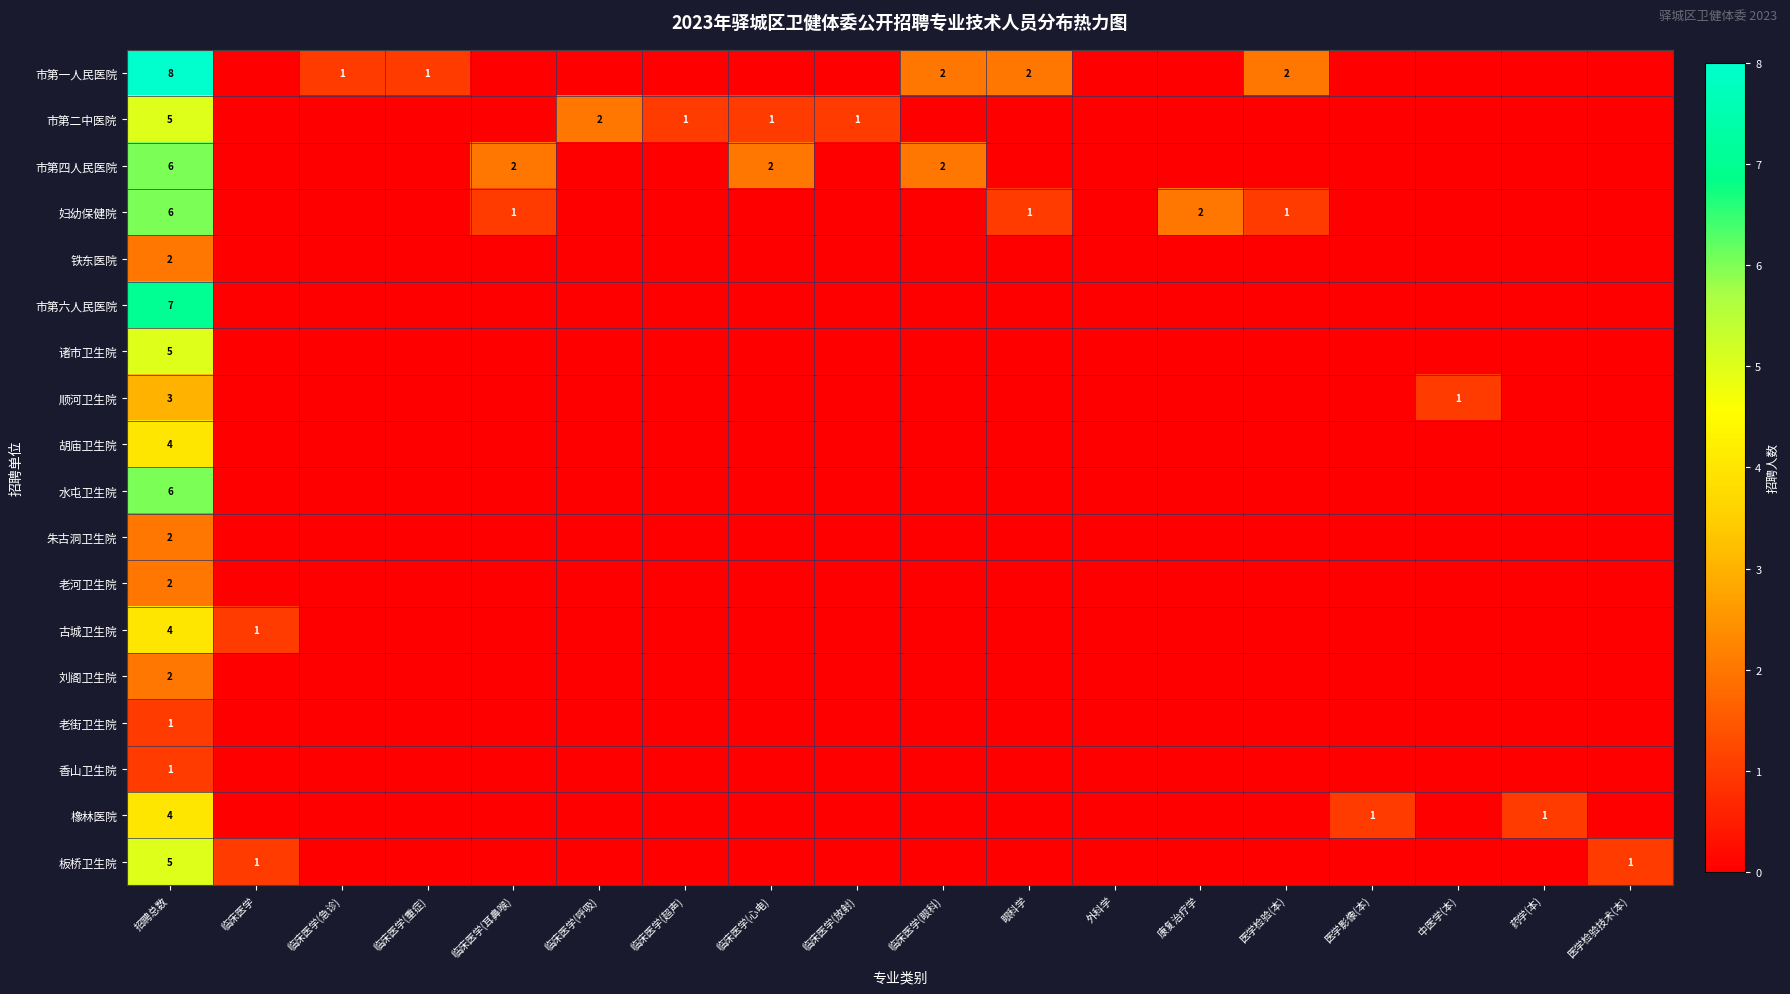

True or false: 古城卫生院 has a value of 7 at 招聘总数.

False